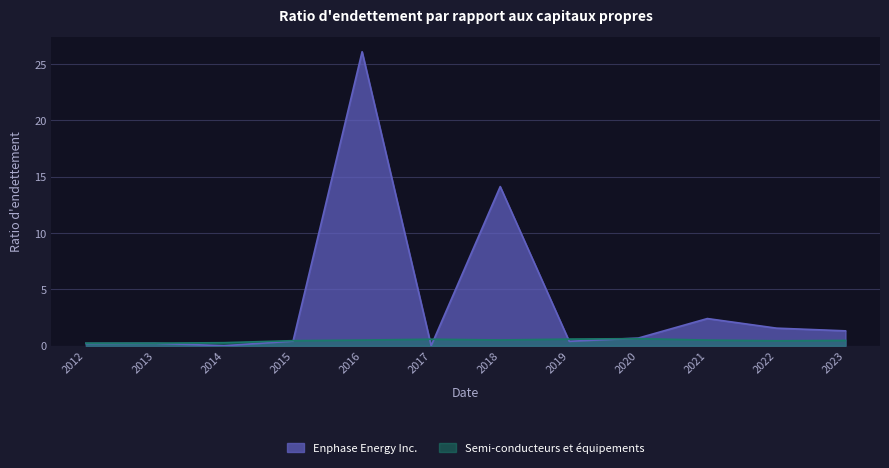

Which series has the largest total across all categories?

Enphase Energy Inc.